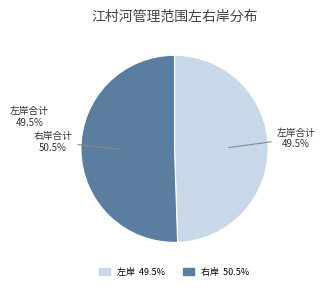

To the nearest percent, what is the difference between the 右岸合计 and 左岸合计 slice percentages?

1%